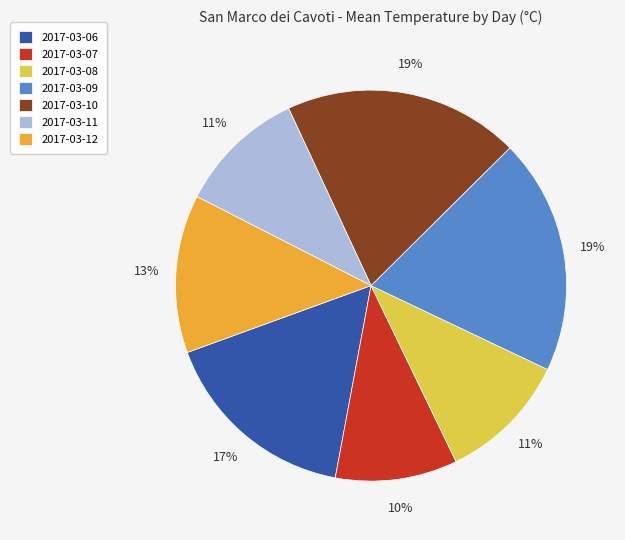

Do 2017-03-06 and 2017-03-08 together represent more than half of the pie?

No